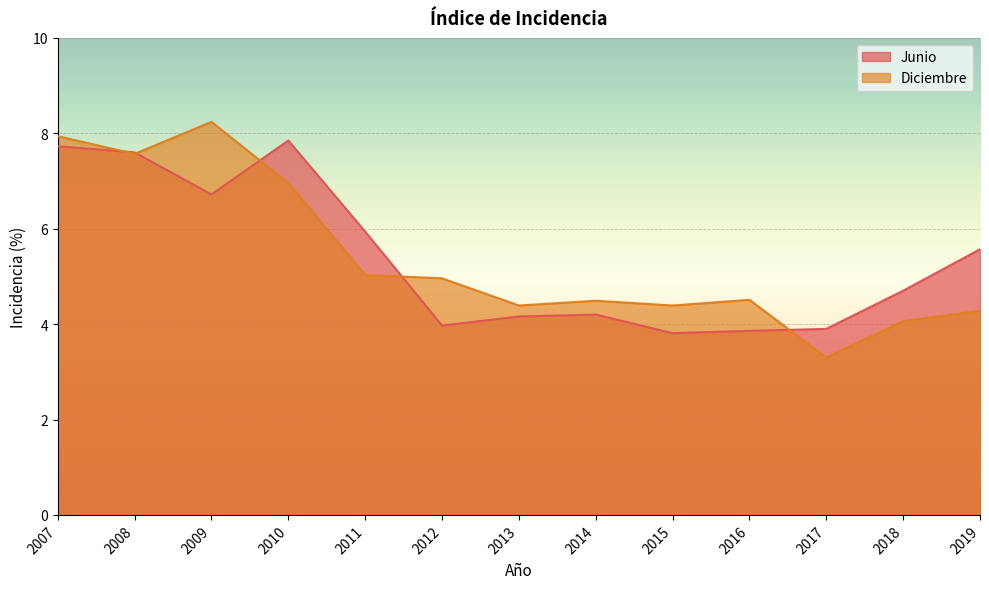

What is the value of the Junio point at the 3rd from the left?

6.7